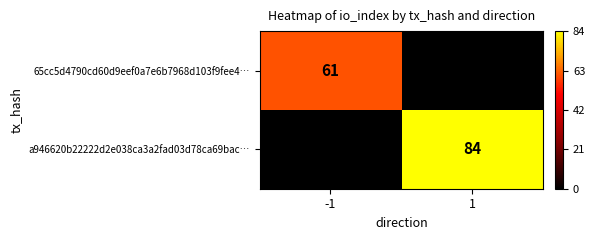

Which has a higher value, 1 or -1?

-1